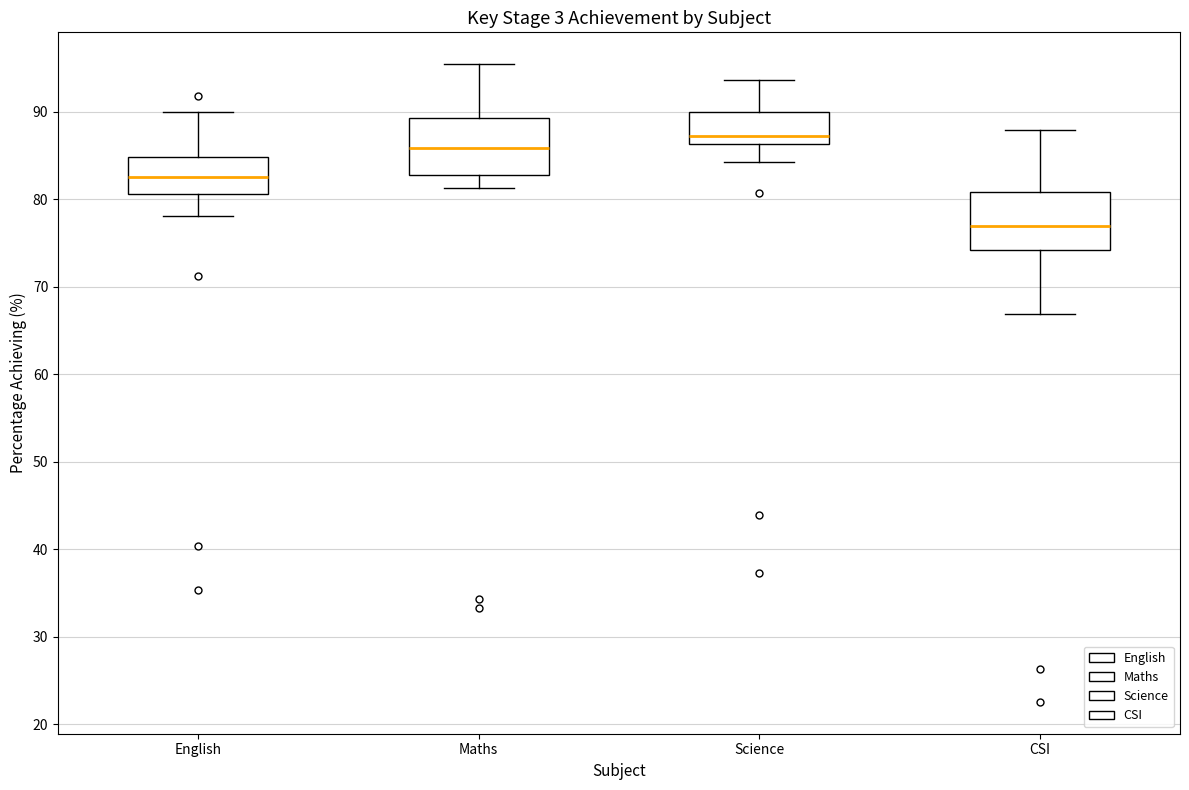

Which box has the highest median line?

Science